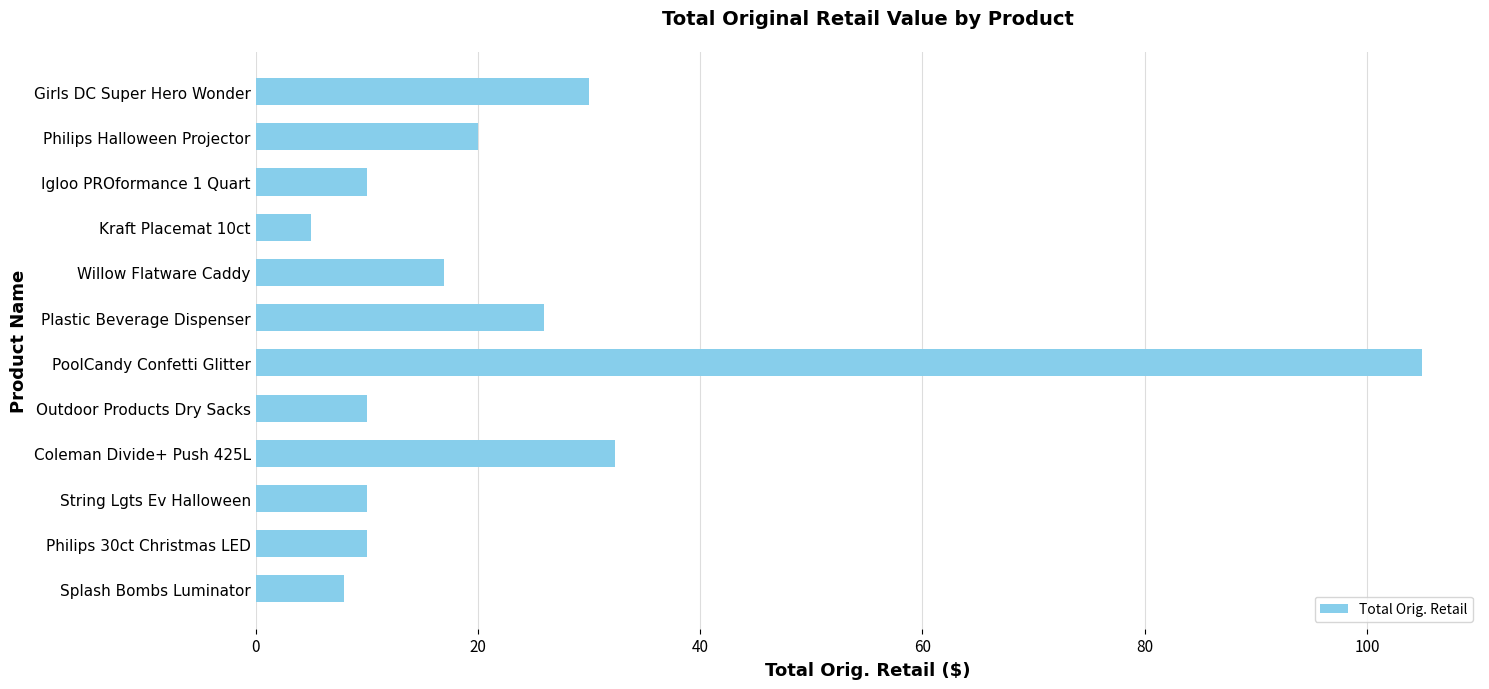

True or false: the data shows 5.0 at Kraft Placemat 10ct.

True